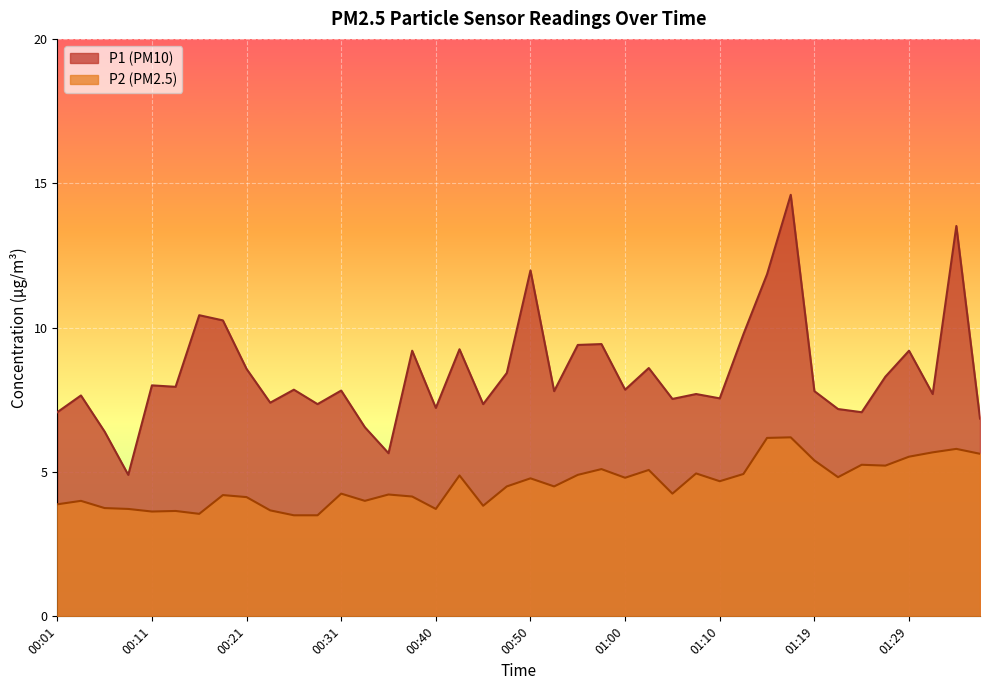

How many data points does each series have?

40